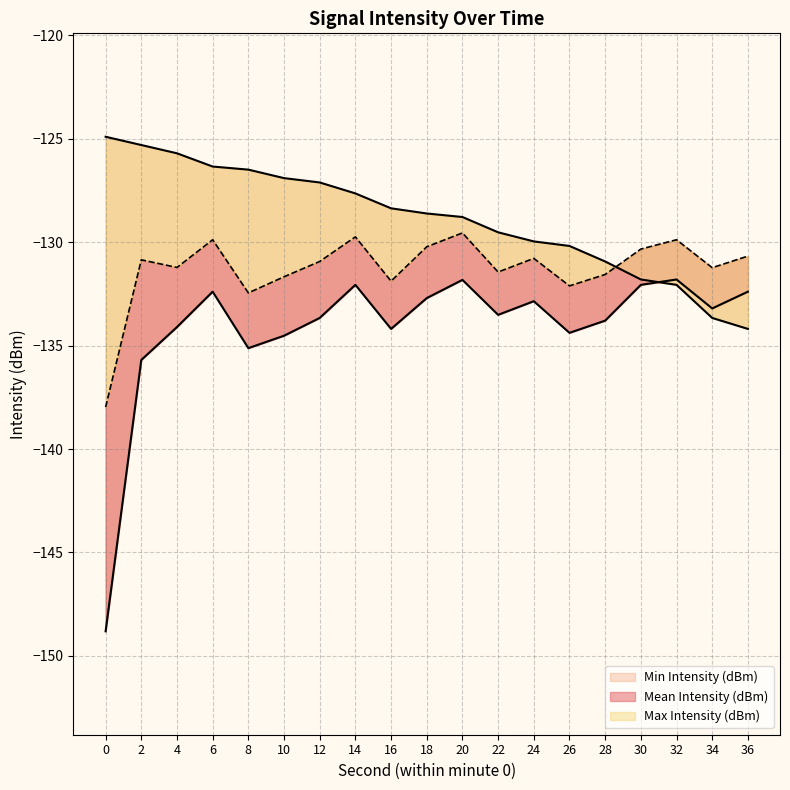

What are all the series names shown in the legend?

Mean Intensity (dBm), Min Intensity (dBm), Max Intensity (dBm)